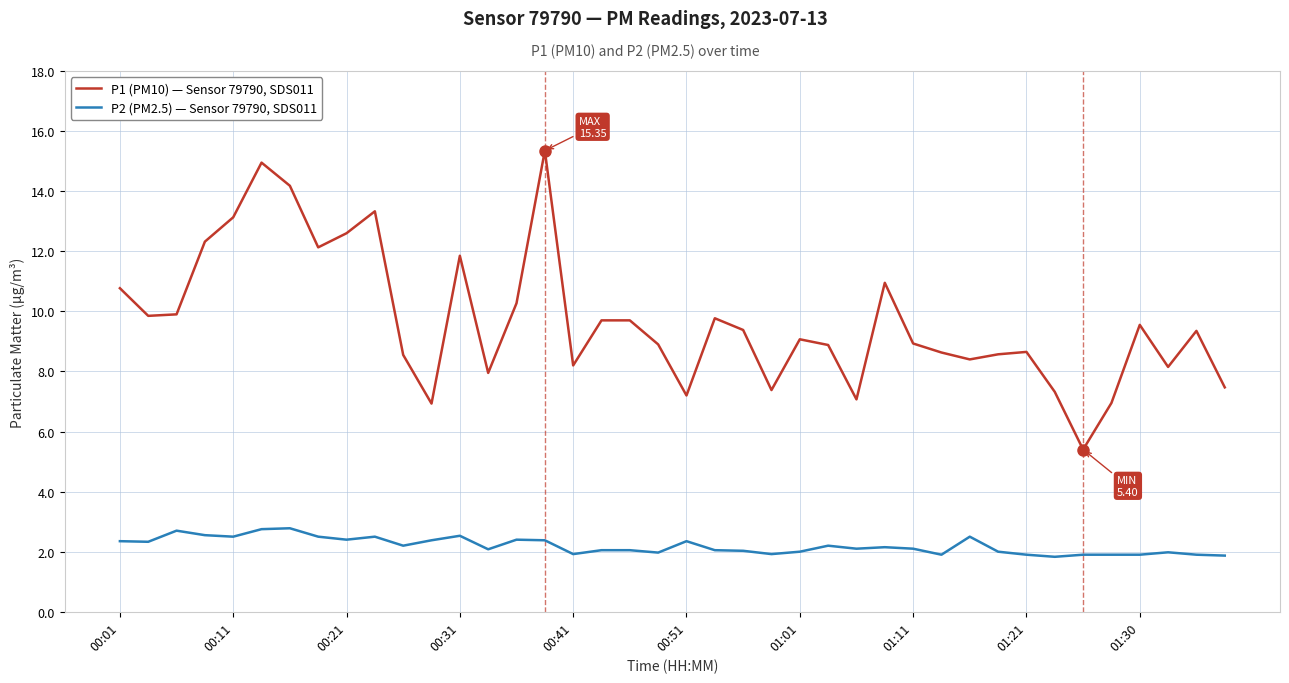

Does the chart have visible grid lines?

Yes